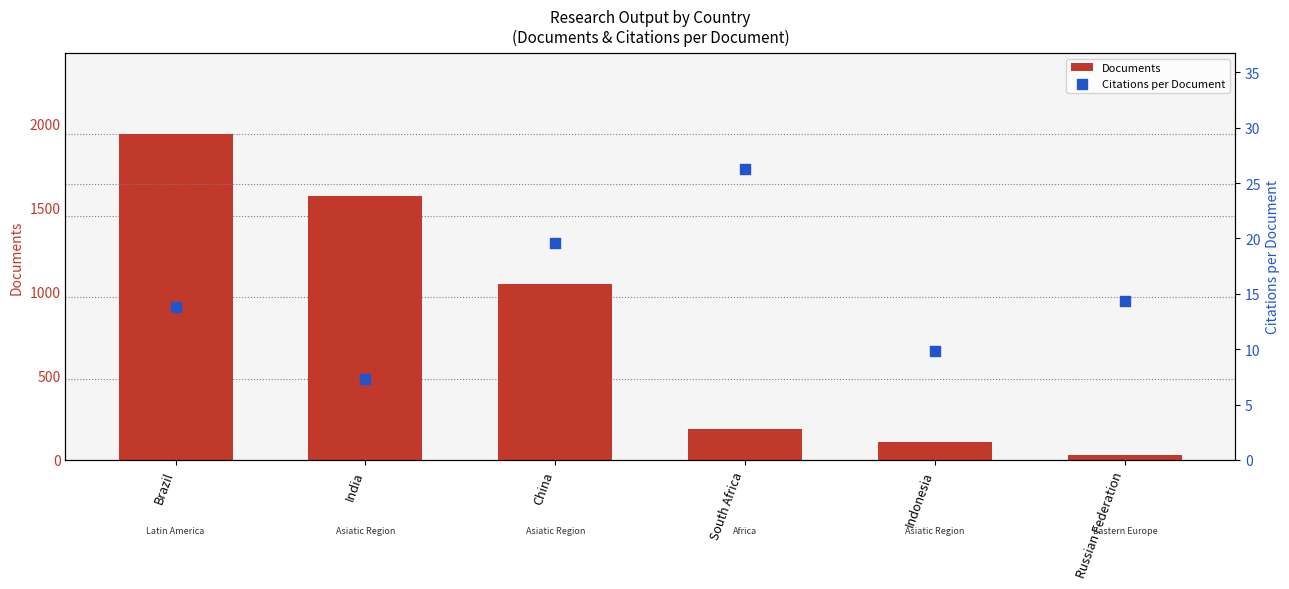

Is the value of Documents at South Africa greater than the value of Citations per Document at Russian Federation?

Yes